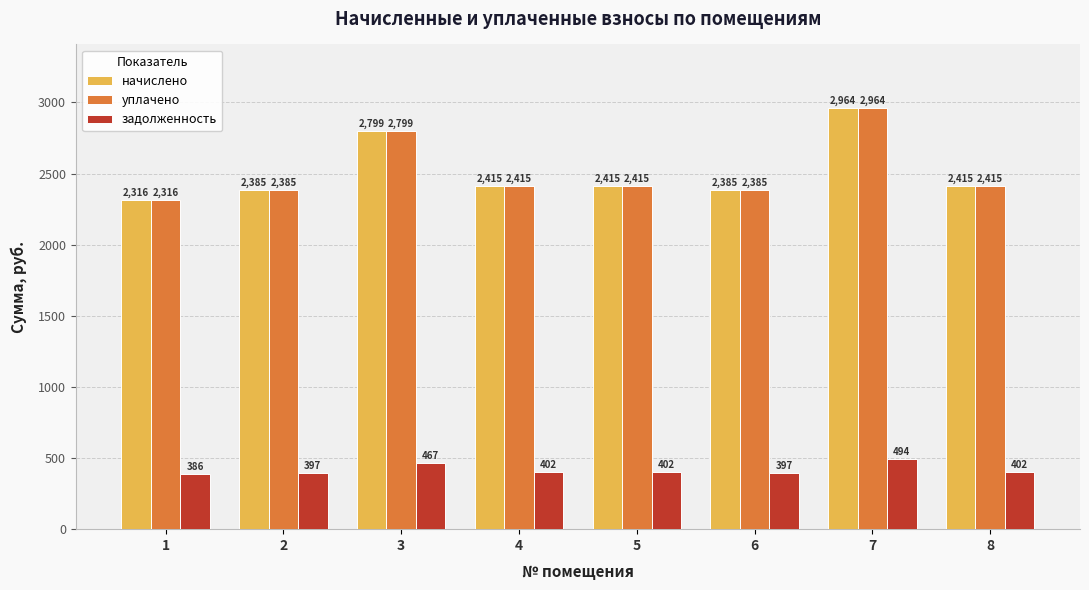

How many bars are there in each group?

3